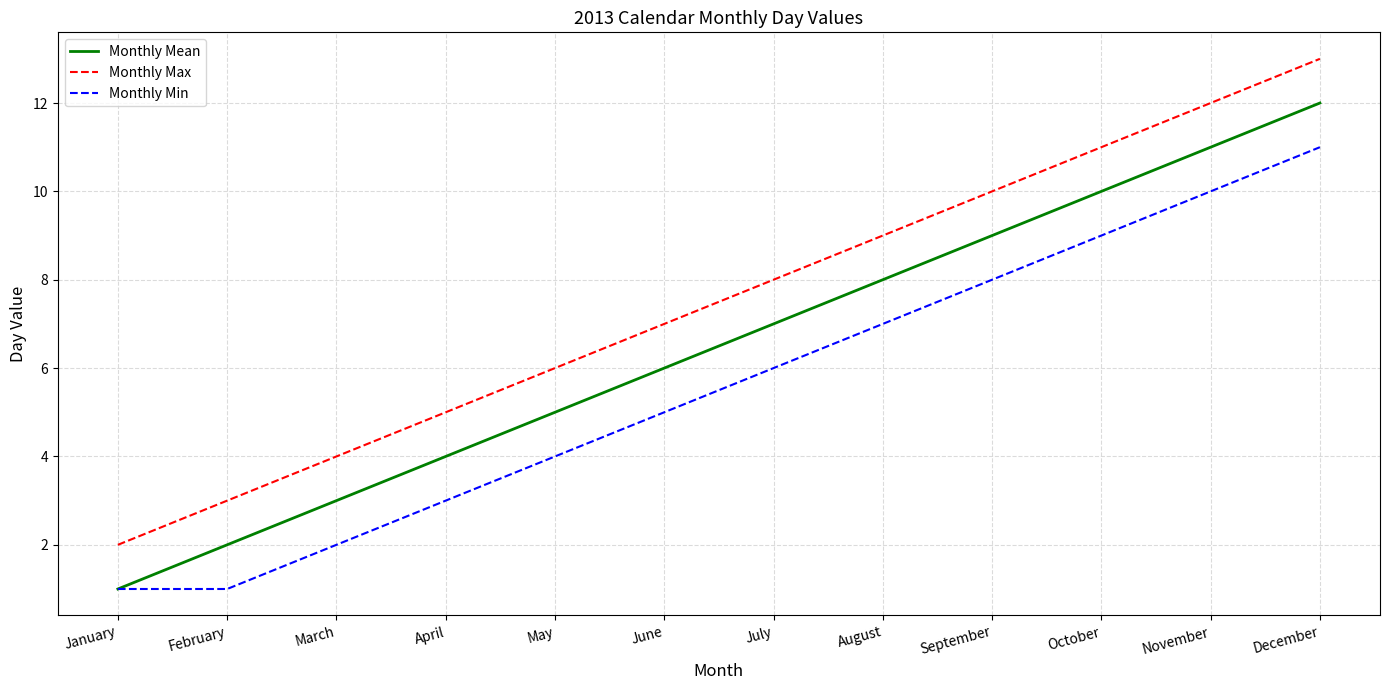

True or false: Monthly Mean and Monthly Max intersect in this chart.

False